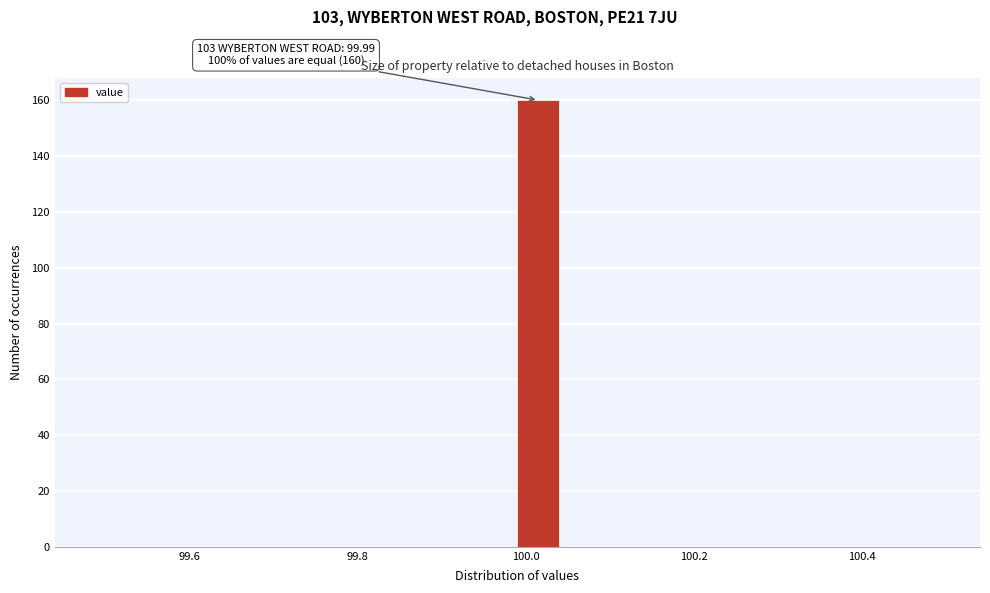

Around what value on the x-axis is the tallest bar? Give the approximate position of its centre, as read against the axis.

100.02